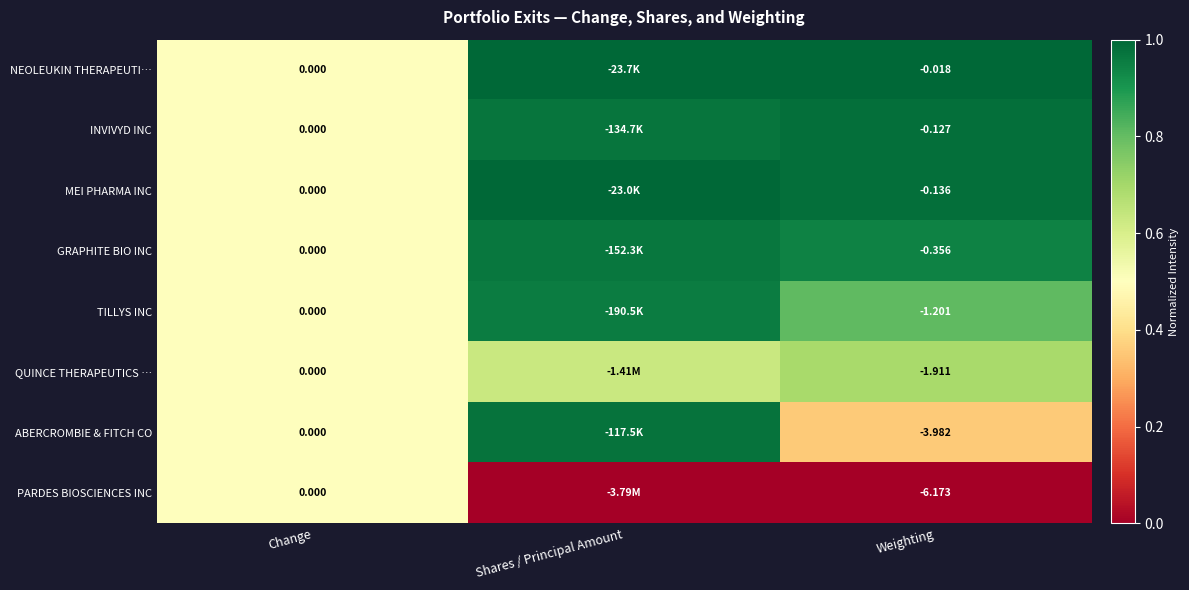

Between Change and Weighting, which series saw the biggest shift?

PARDES BIOSCIENCES INC